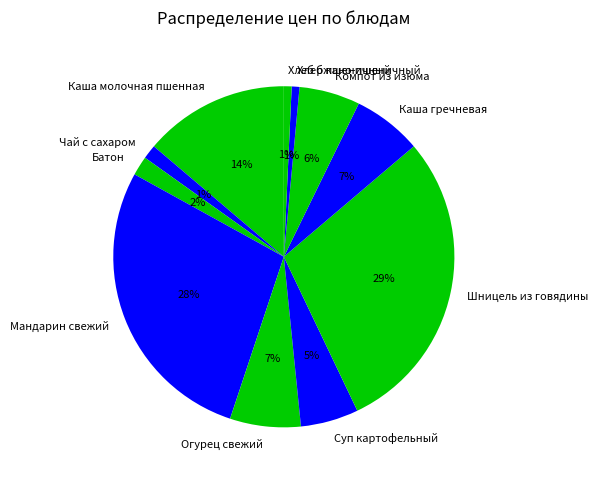

How many slices are in this pie chart?

11